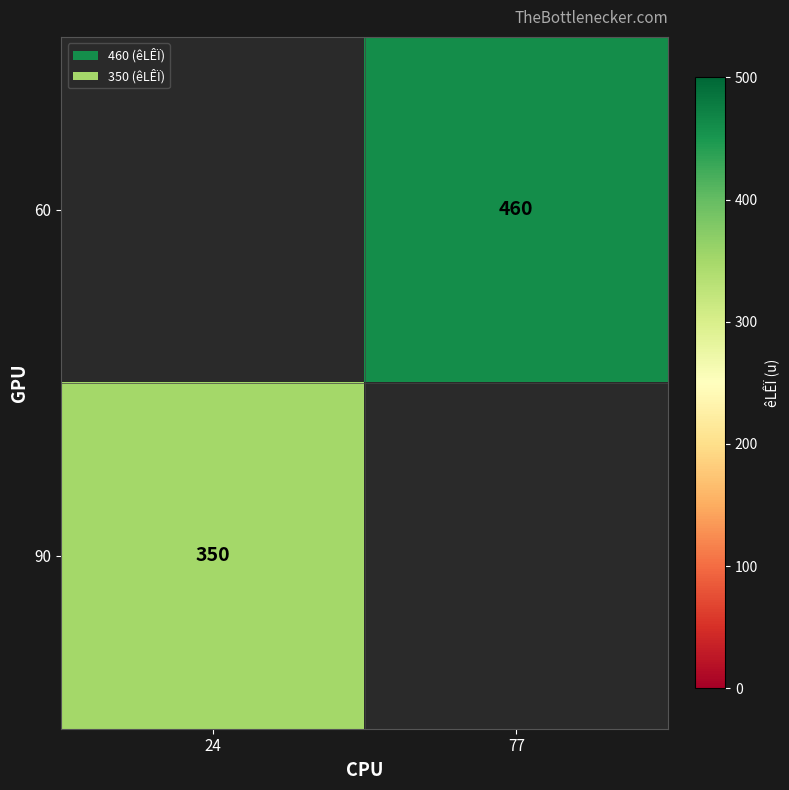

What is the smallest value displayed?

350.0